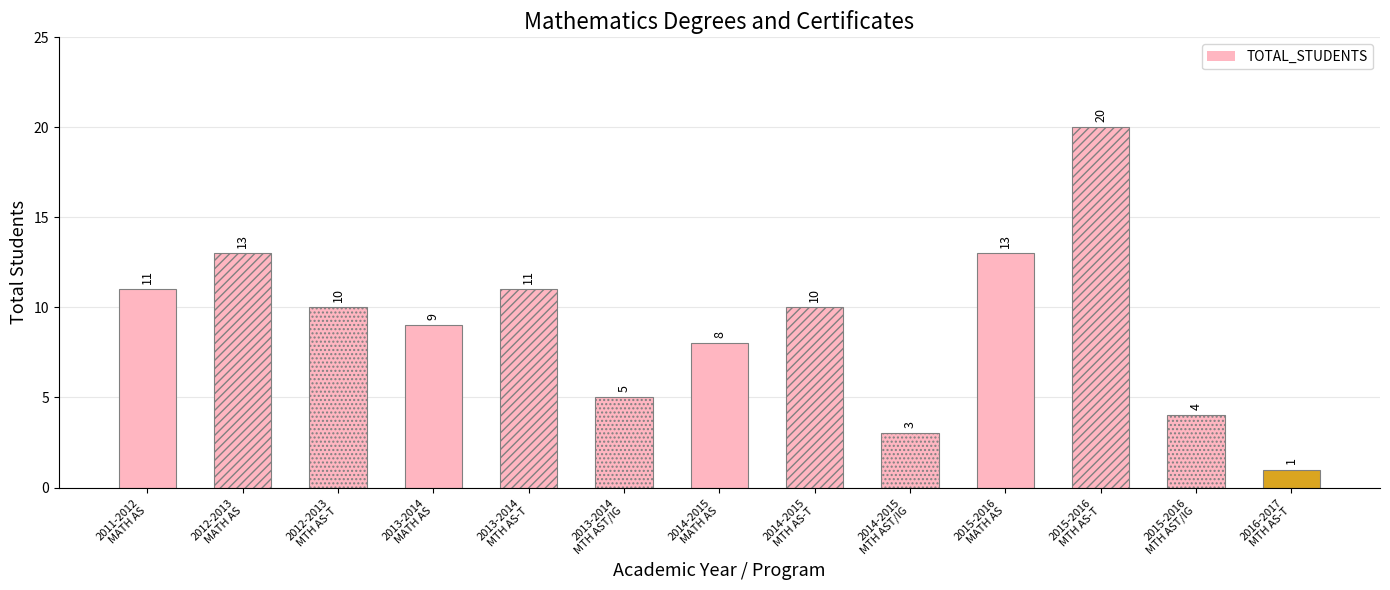

Reading left to right, transcribe all the data shown in this chart.

2011-2012
MATH AS=11	2012-2013
MATH AS=13	2012-2013
MTH AS-T=10	2013-2014
MATH AS=9	2013-2014
MTH AS-T=11	2013-2014
MTH AST/IG=5	2014-2015
MATH AS=8	2014-2015
MTH AS-T=10	2014-2015
MTH AST/IG=3	2015-2016
MATH AS=13	2015-2016
MTH AS-T=20	2015-2016
MTH AST/IG=4	2016-2017
MTH AS-T=1